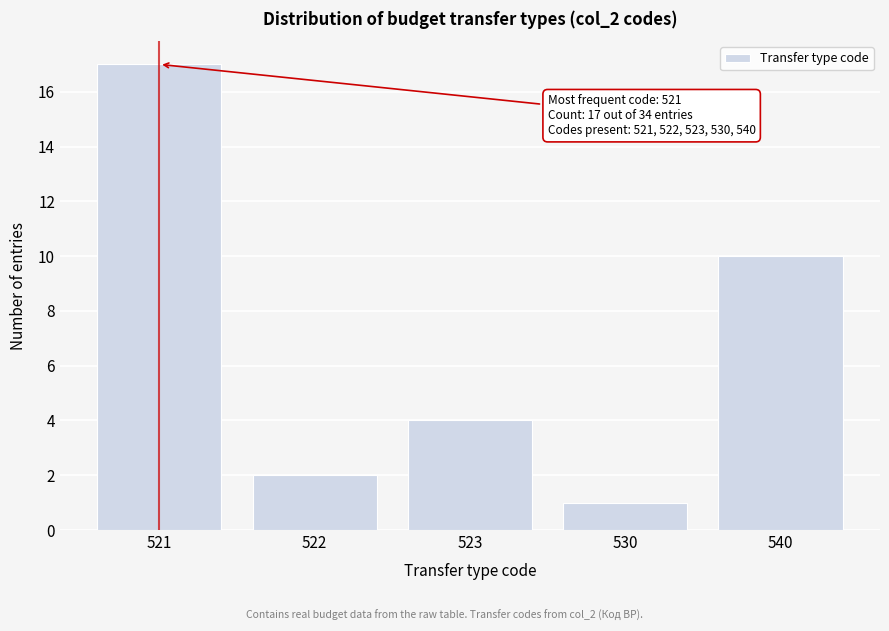

Reading left to right, what are all the values shown in this chart?

17	2	4	1	10